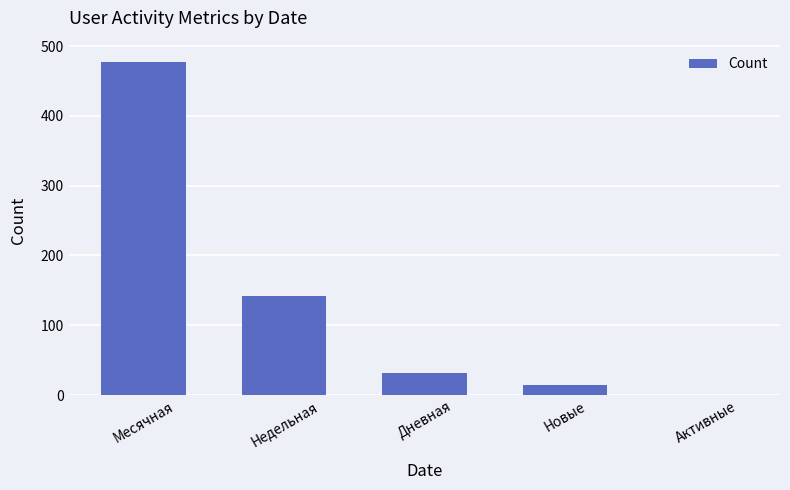

What is the change in value from Месячная to Активные?

-478